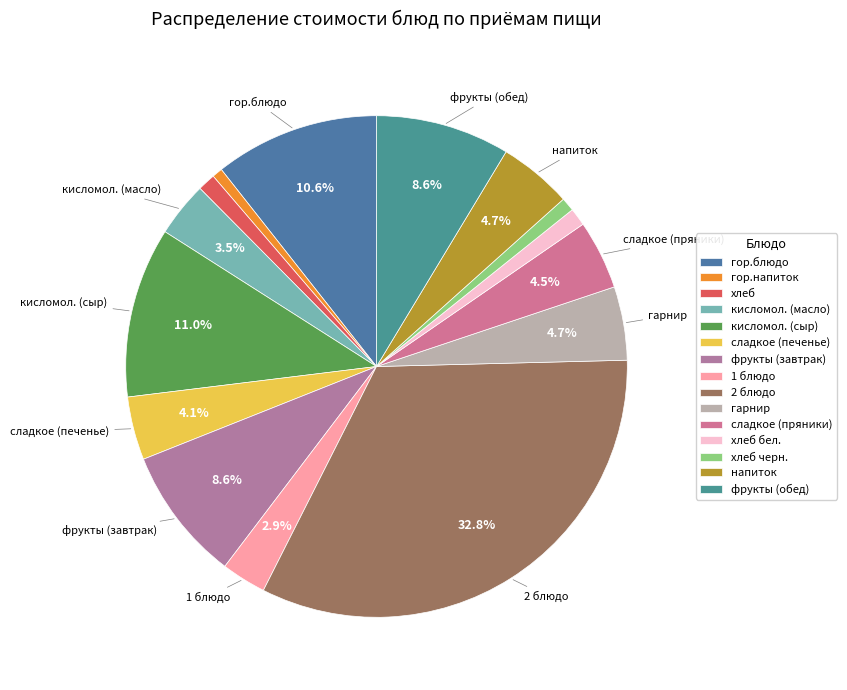

Does any single category account for the majority?

No